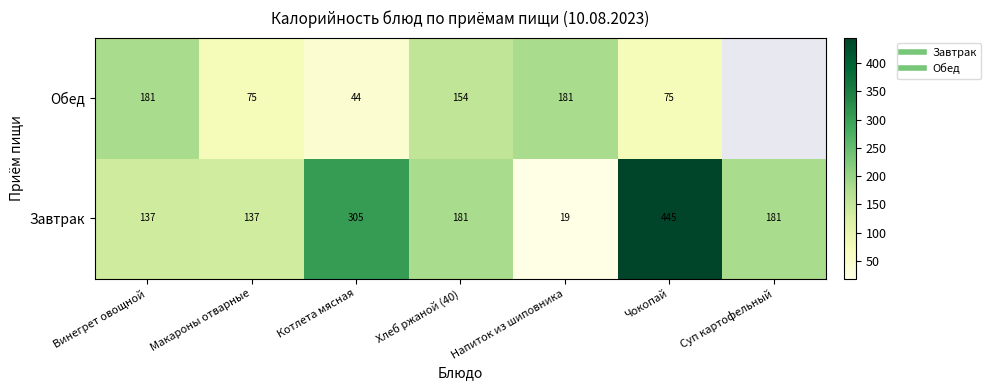

What is the lowest value of the Завтрак series?

18.8